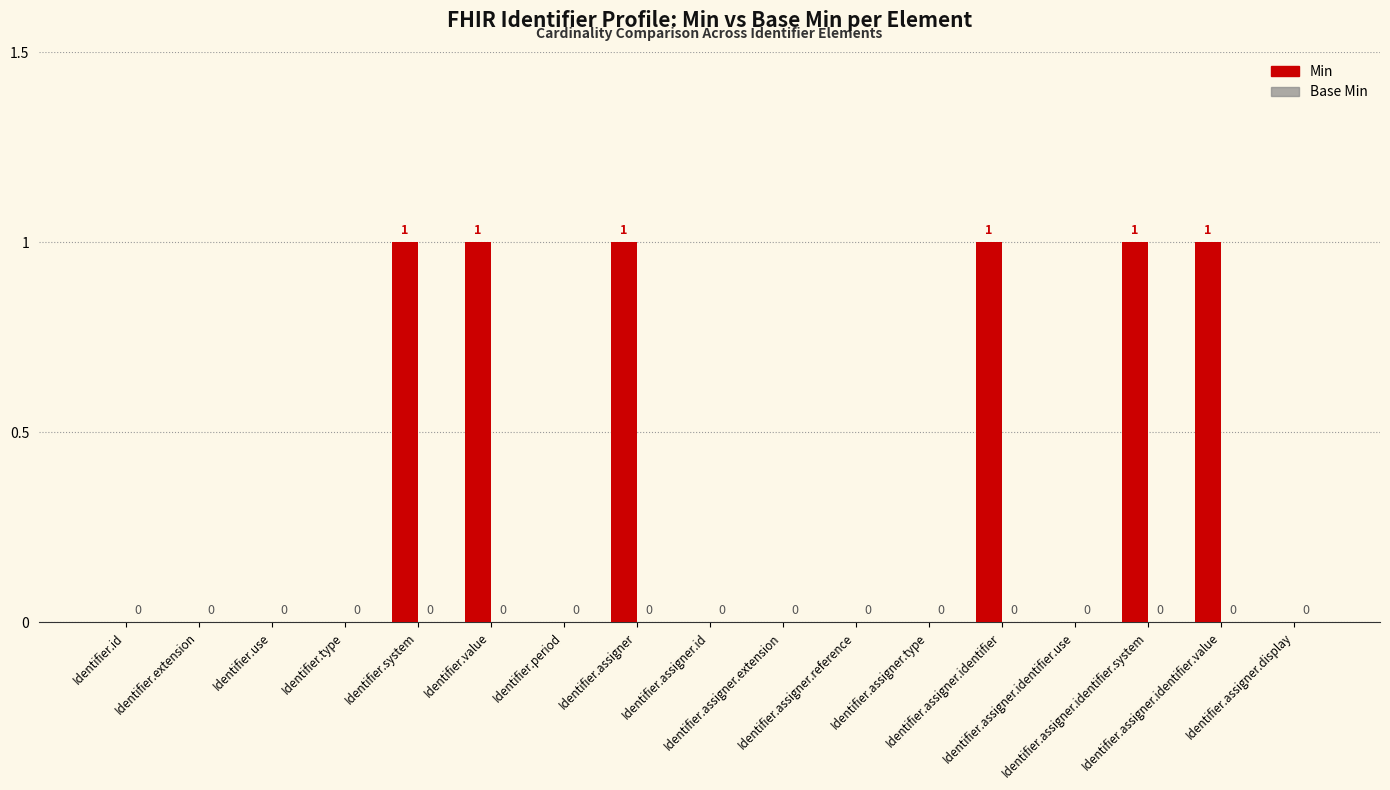

Are the bars horizontal?

No